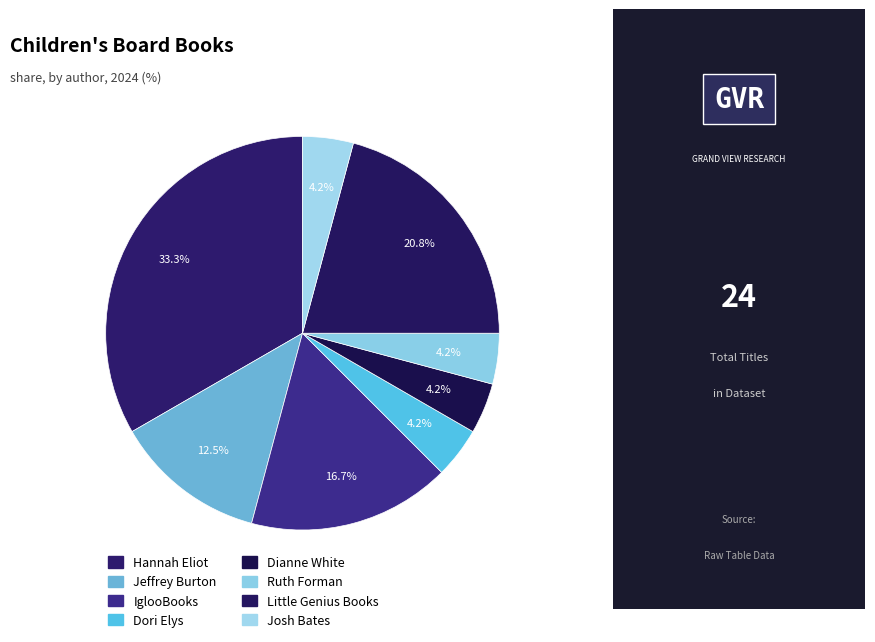

Between Josh Bates and Dianne White, which is larger?

Josh Bates